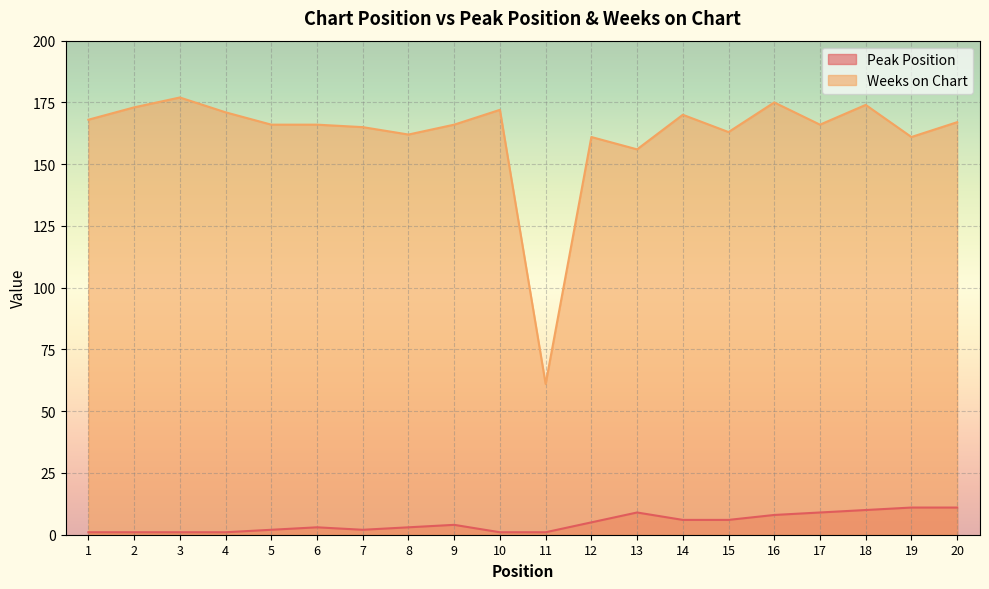

At 8, list the series in order from smallest to largest.

Peak Position, Weeks on Chart